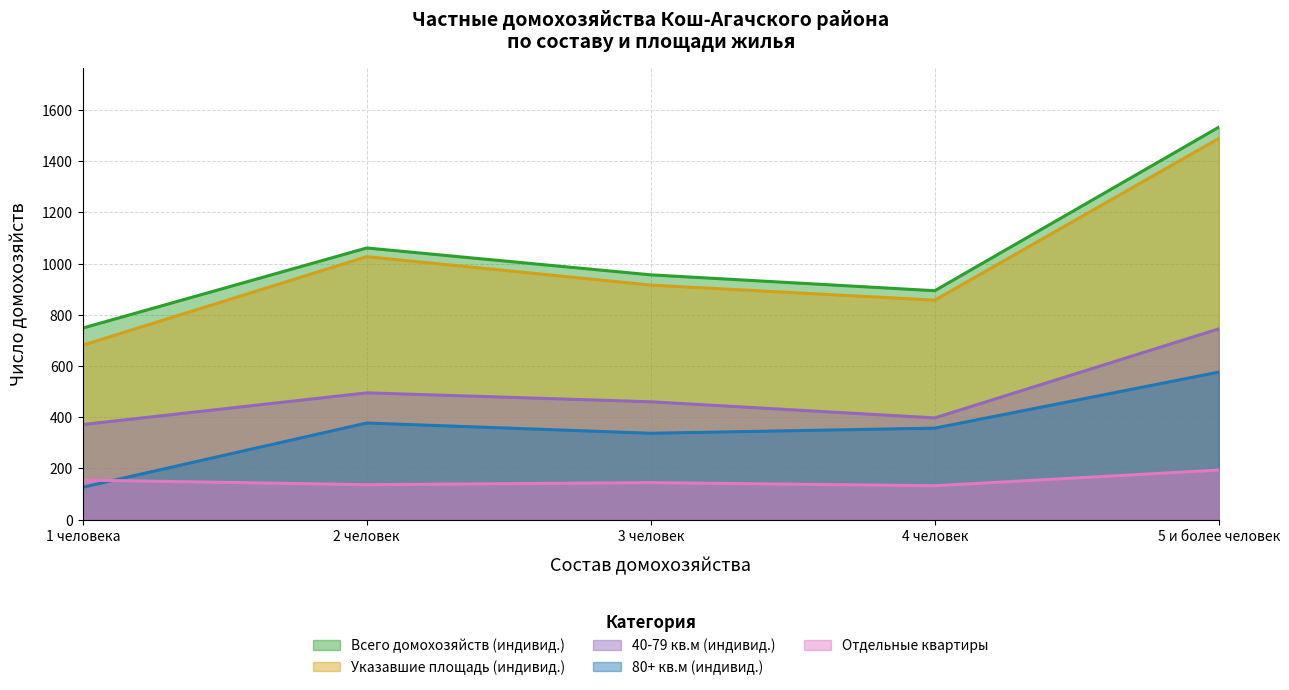

What are all the series names shown in the legend?

Всего домохозяйств (индивид.), Указавшие площадь (индивид.), 40-79 кв.м (индивид.), 80+ кв.м (индивид.), Отдельные квартиры